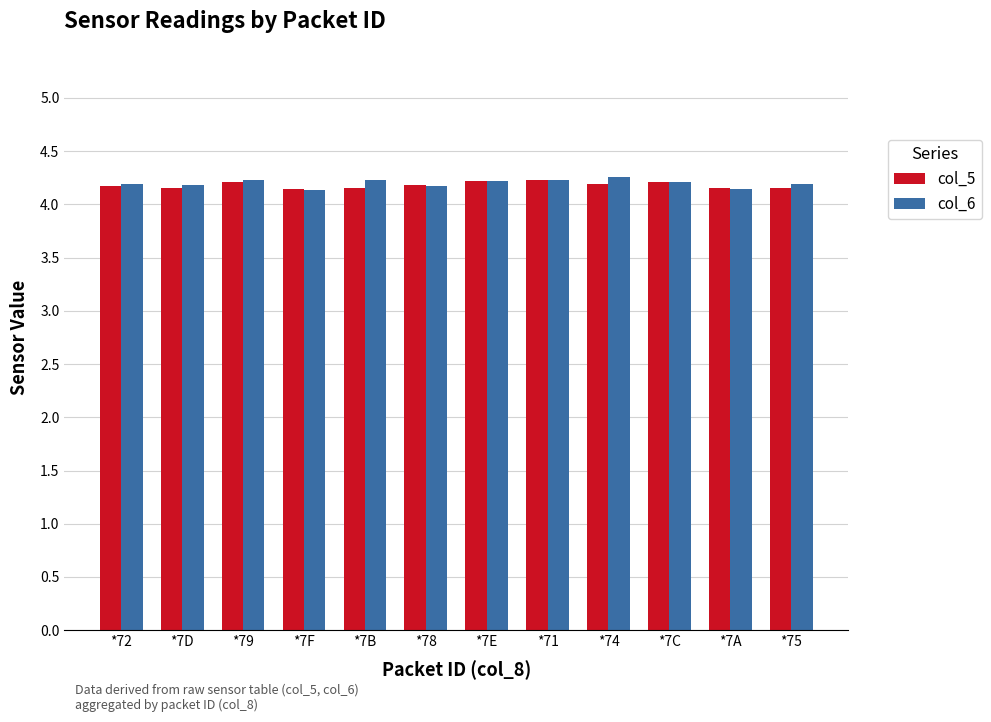

How many data points does each series have?

12